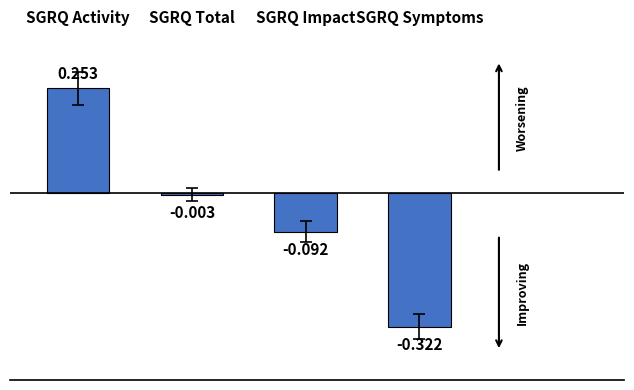

Rank the categories by value from highest to lowest.

SGRQ Activity, SGRQ Total, SGRQ Impact, SGRQ Symptoms